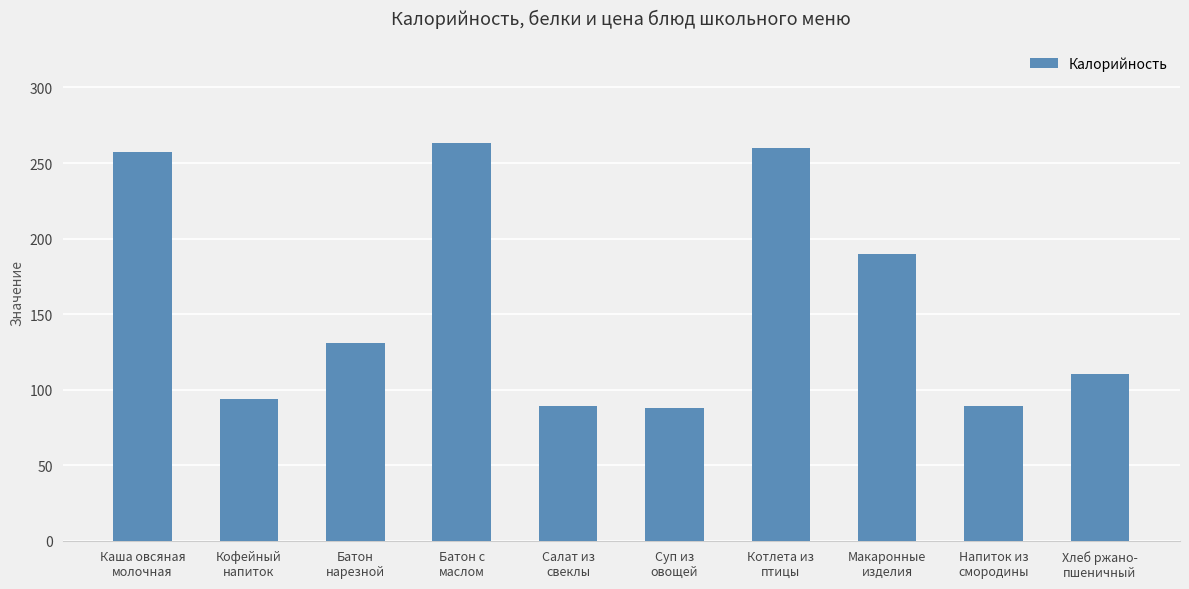

Is it true that the value at Кофейный
напиток is 94.0?

True